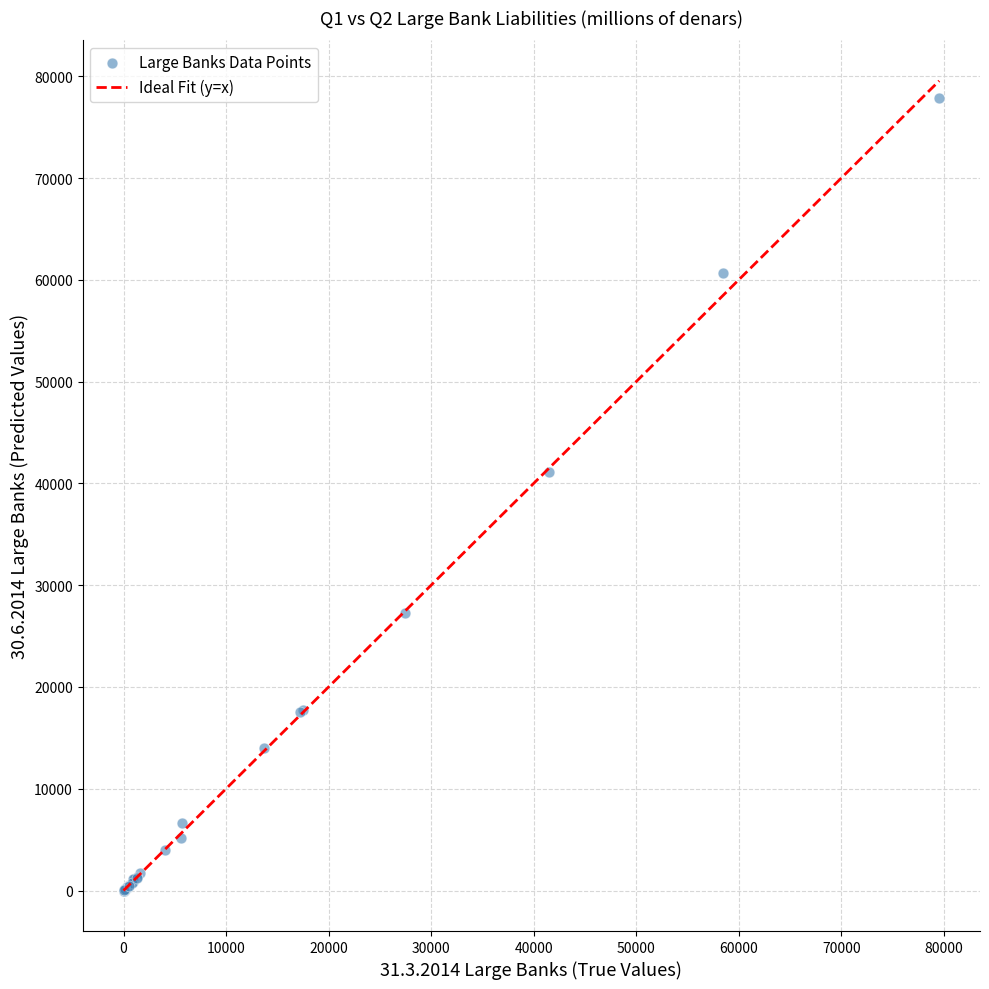

What Y value in the scatter plot is closest to 38948?

41118.2